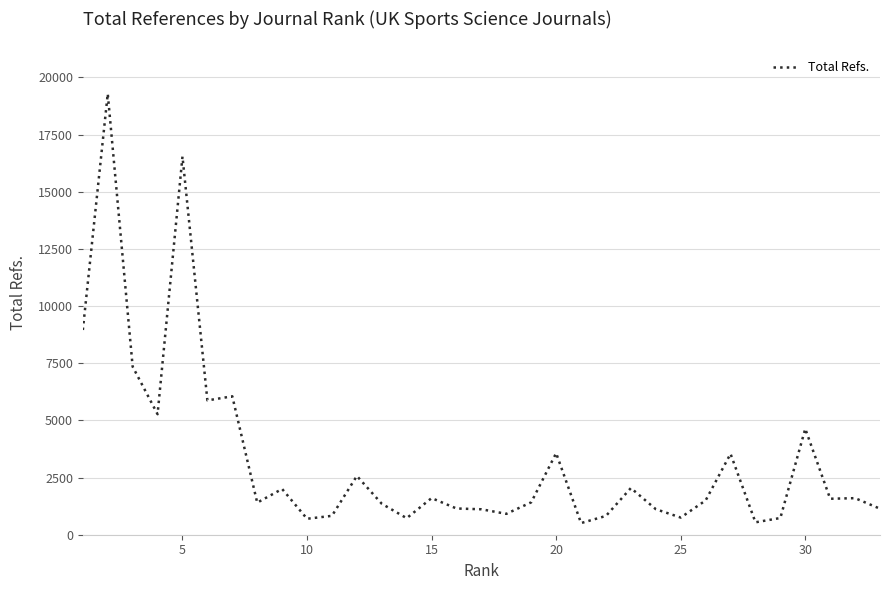

What is the maximum value shown in the chart?

19283